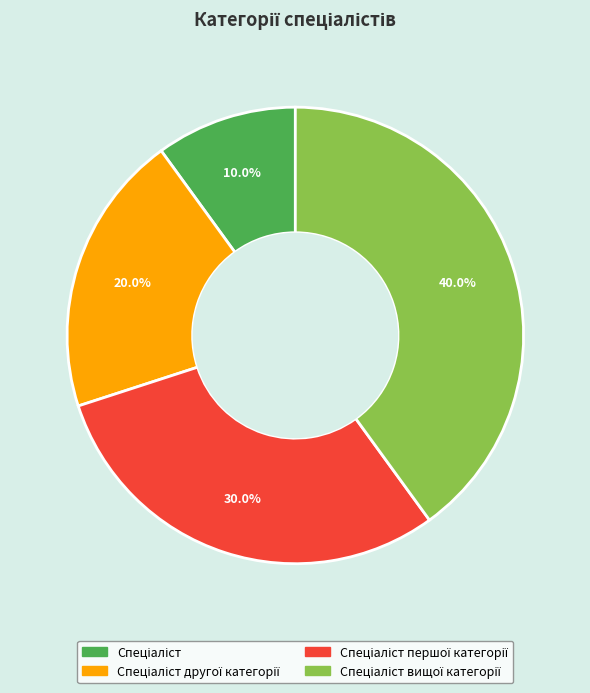

Is there any slice that represents more than half of the pie?

No